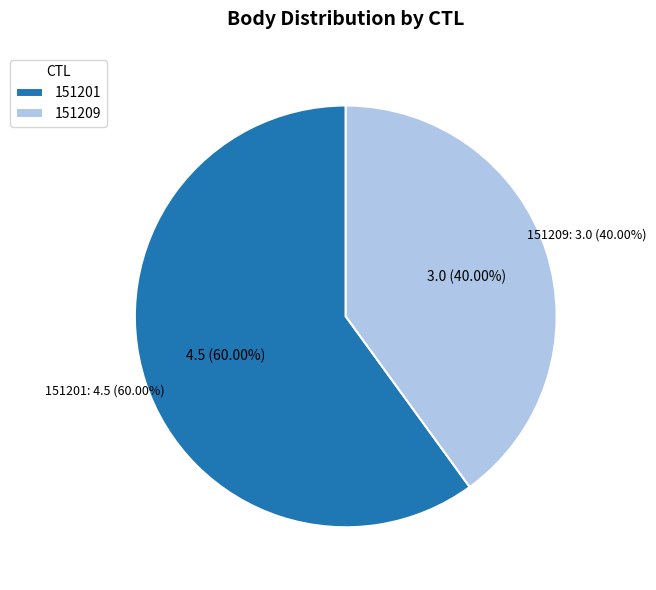

What is the smallest slice in the pie chart?

151209